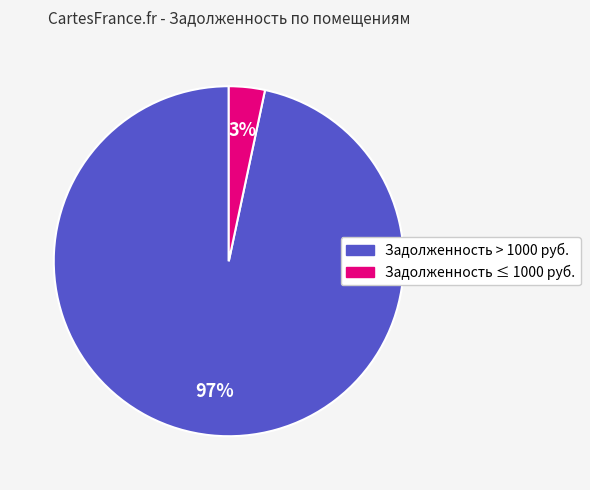

Is there a majority slice in this chart?

Yes